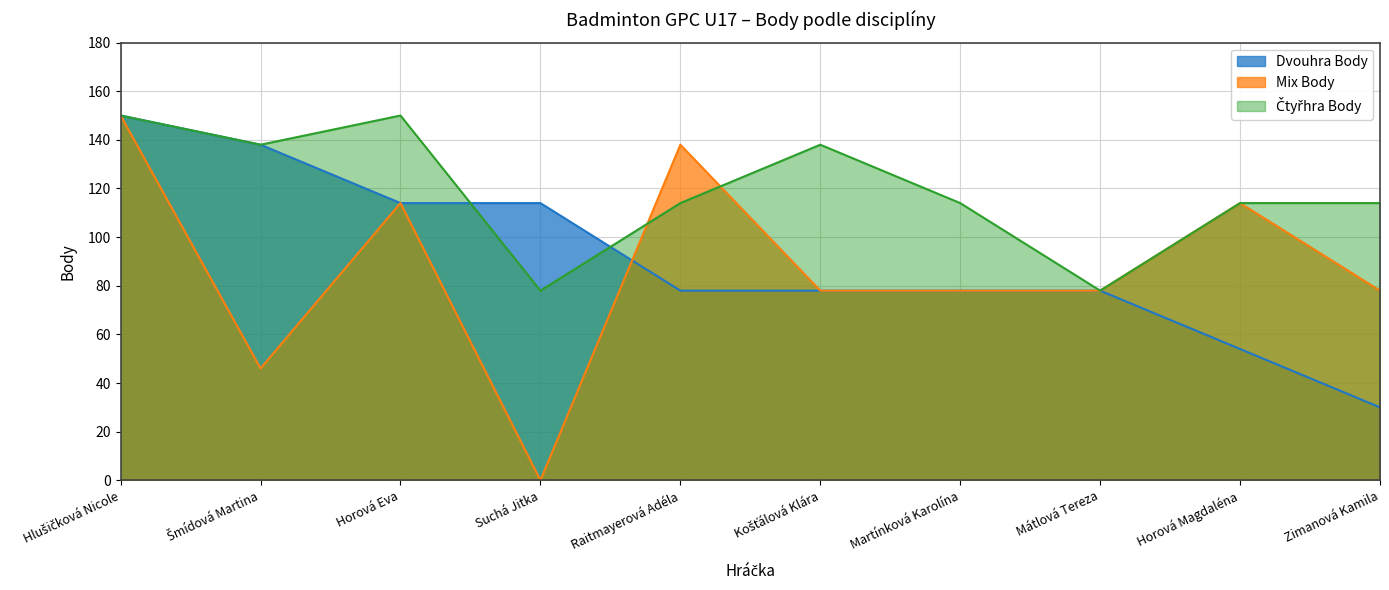

What is the average value of the Mix Body series?

87